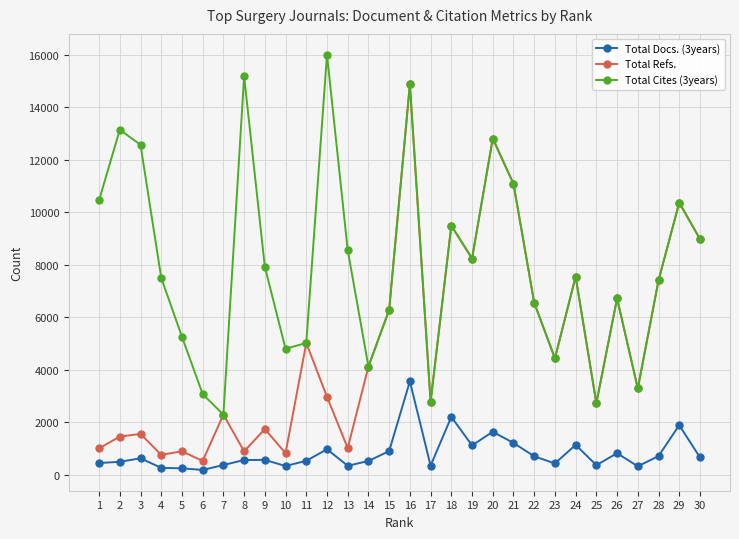

What is the spread (max minus min) of values at 19?

7129